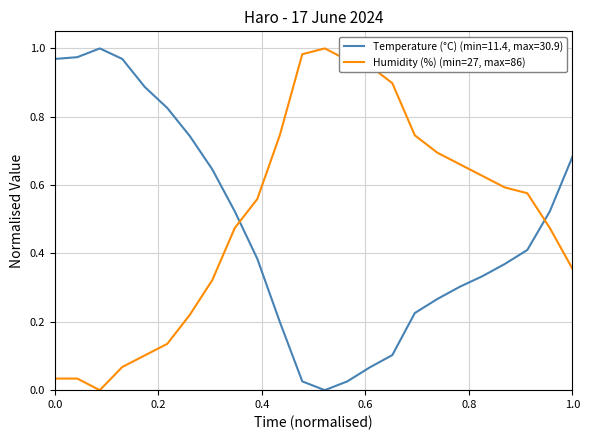

How many times do Humidity (%) (min=27, max=86) and Temperature (°C) (min=11.4, max=30.9) cross each other?

2